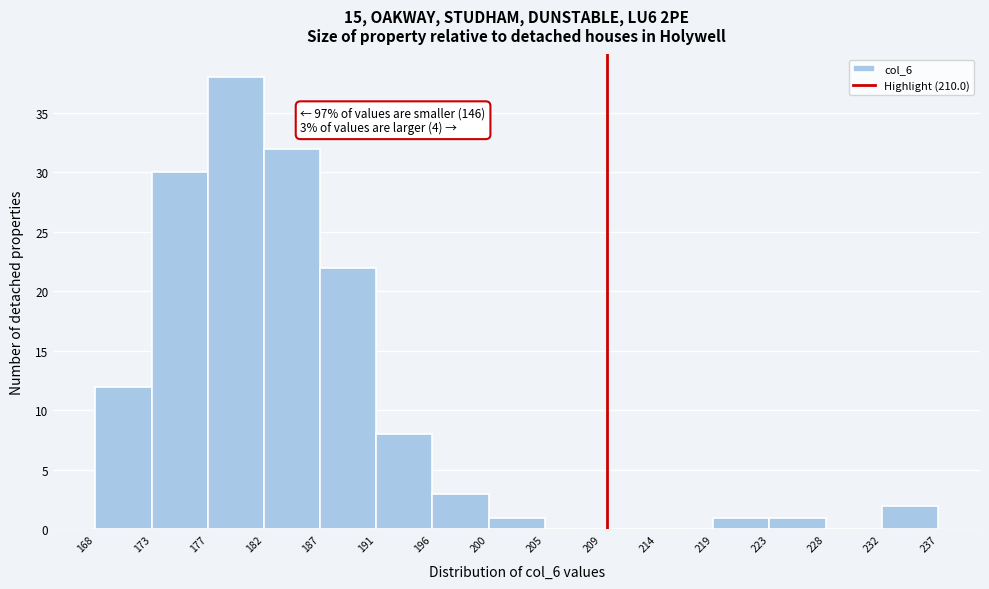

Which range on the x-axis has the tallest bar?

177 to 182